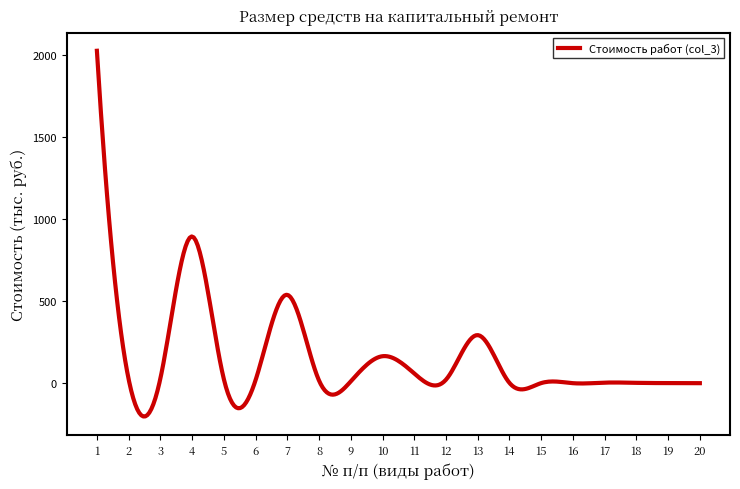

What is the greatest value displayed?

2027.7